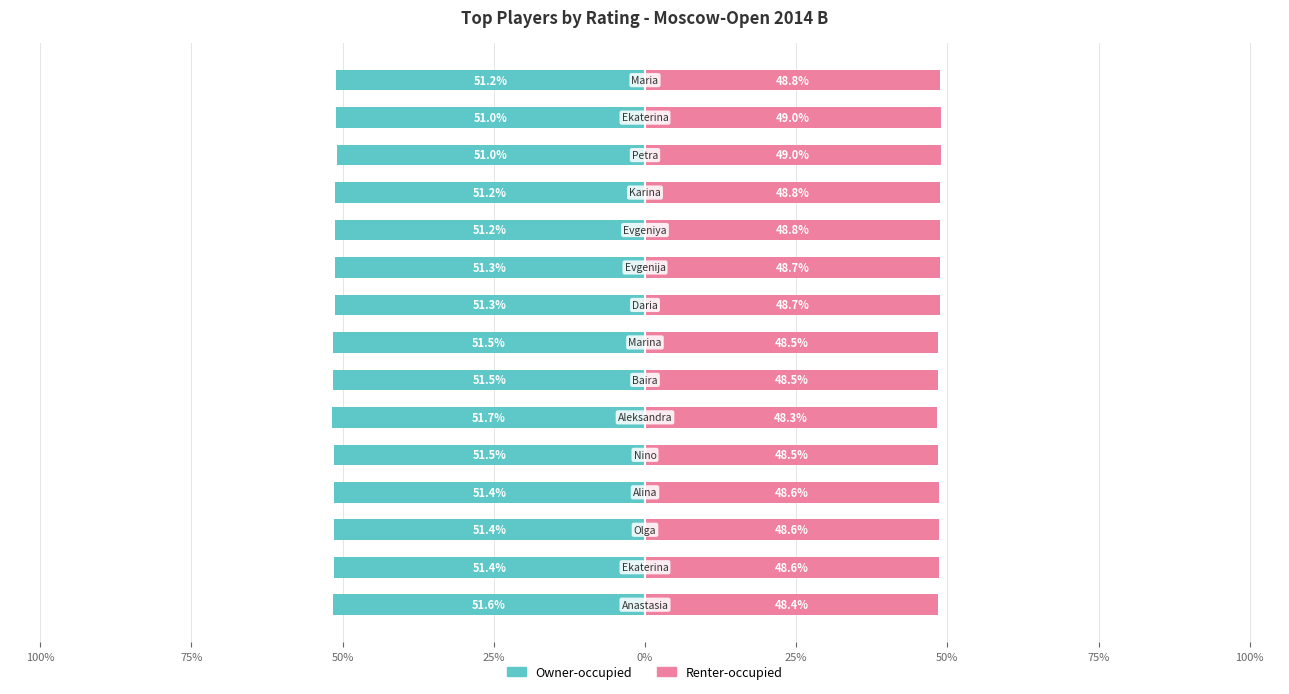

How many distinct data groups are displayed?

2